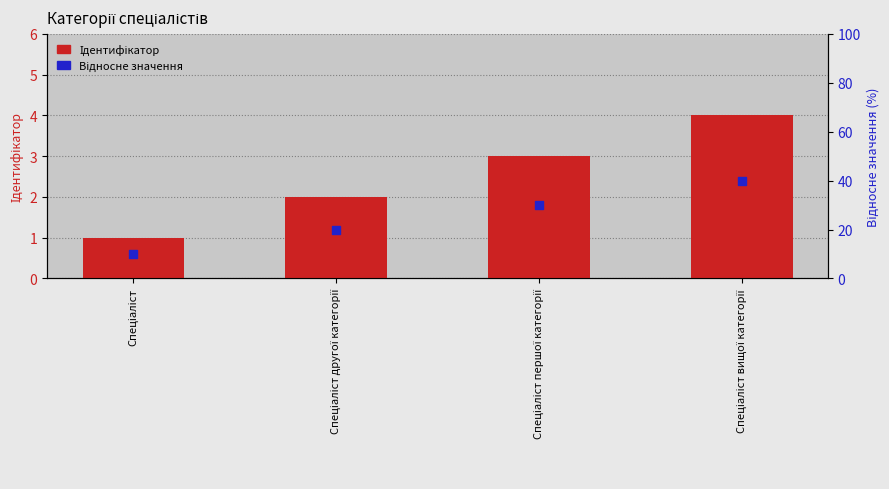

What is the total value across all series at Спеціаліст другої категорії?

3.2